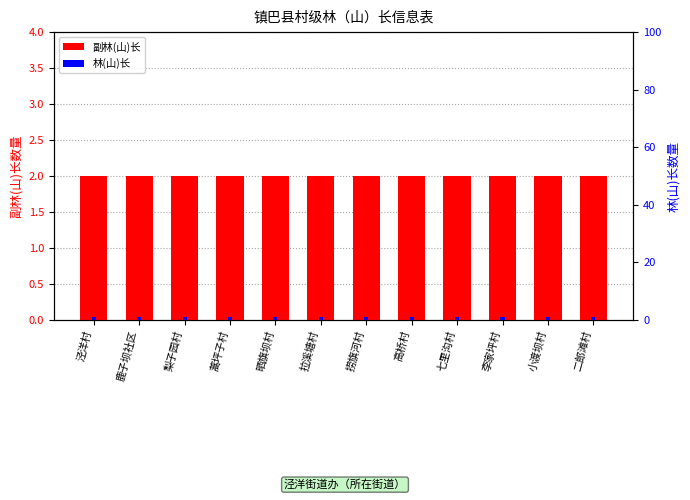

The 林(山)长 series shows 1 at 二郎滩村. True or false?

True